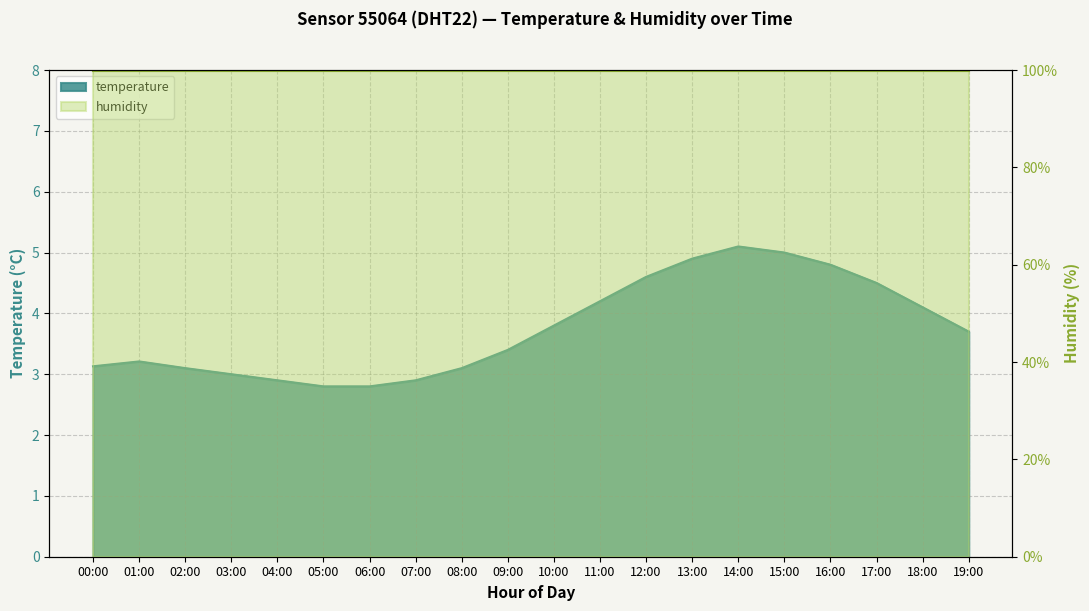

Reading right to left, list all the values displayed in this chart.

19:00=3.7	18:00=4.1	17:00=4.5	16:00=4.8	15:00=5.0	14:00=5.1	13:00=4.9	12:00=4.6	11:00=4.2	10:00=3.8	09:00=3.4	08:00=3.1	07:00=2.9	06:00=2.8	05:00=2.8	04:00=2.9	03:00=3.0	02:00=3.1	01:00=3.2	00:00=3.1